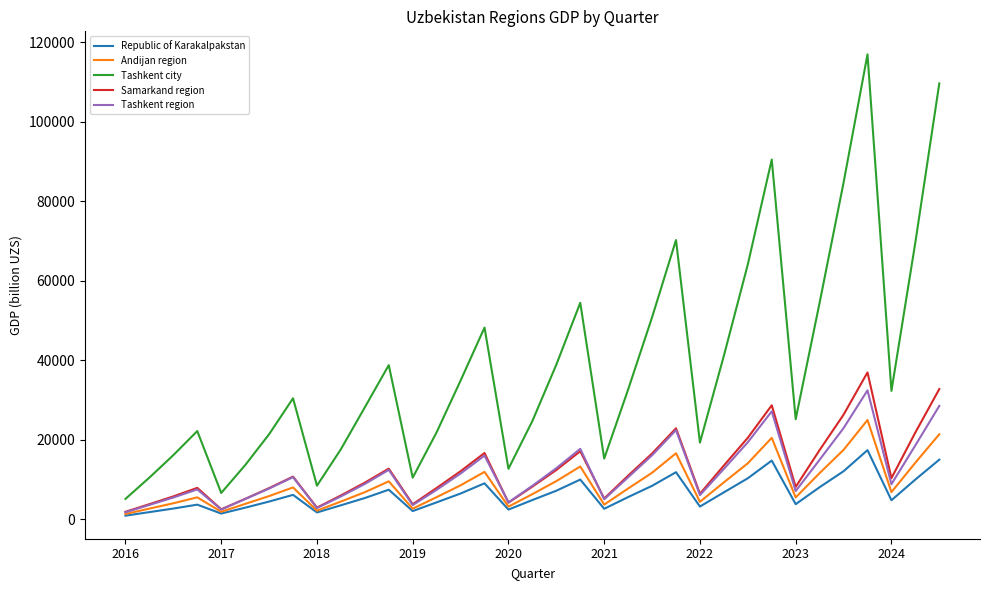

What is the maximum value shown in the chart?

116944.8